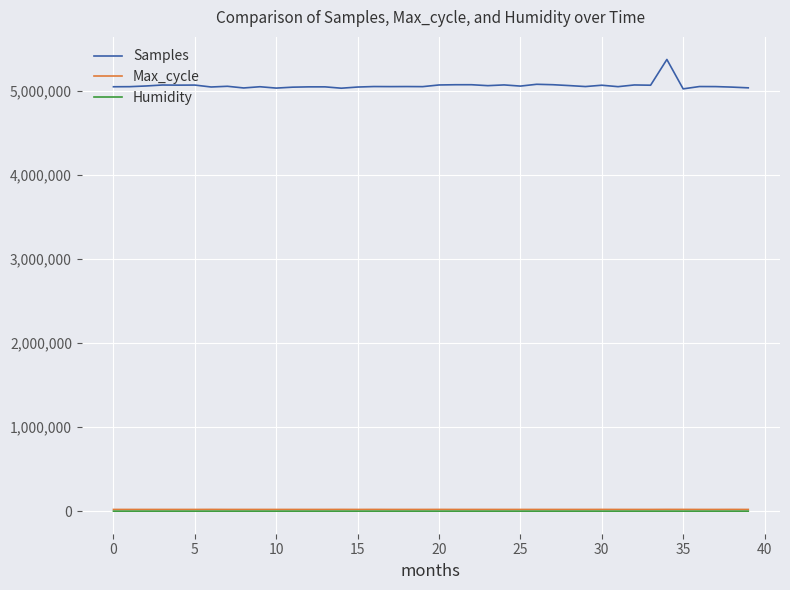

Which series has the largest total across all categories?

Samples